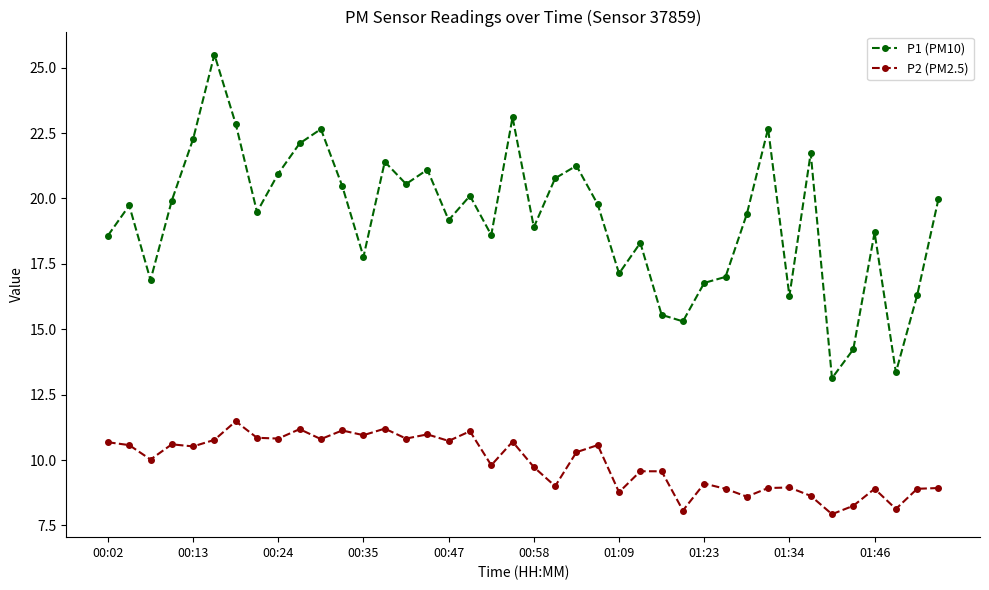

How many series are shown in this chart?

2